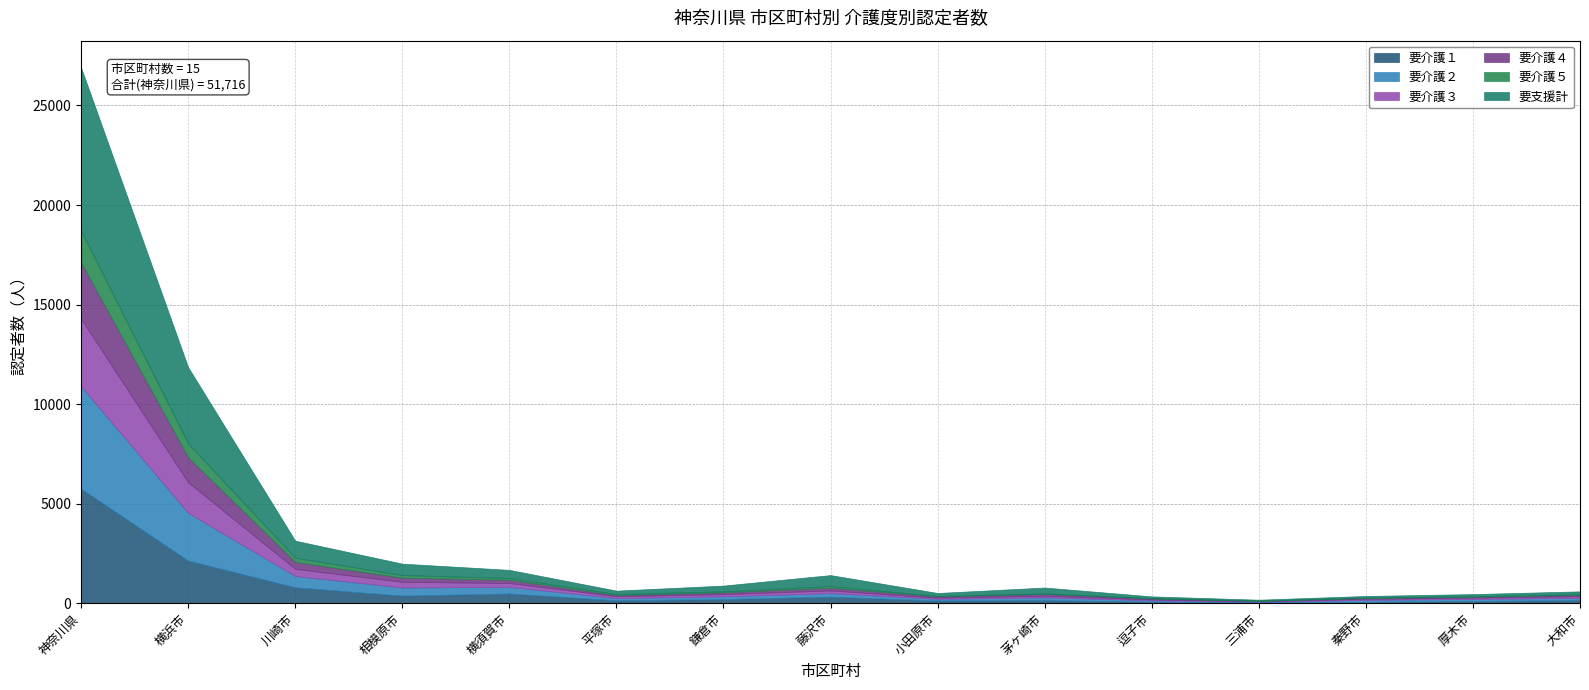

In 要介護５, how many points are higher than both neighbors (excluding endpoints)?

2